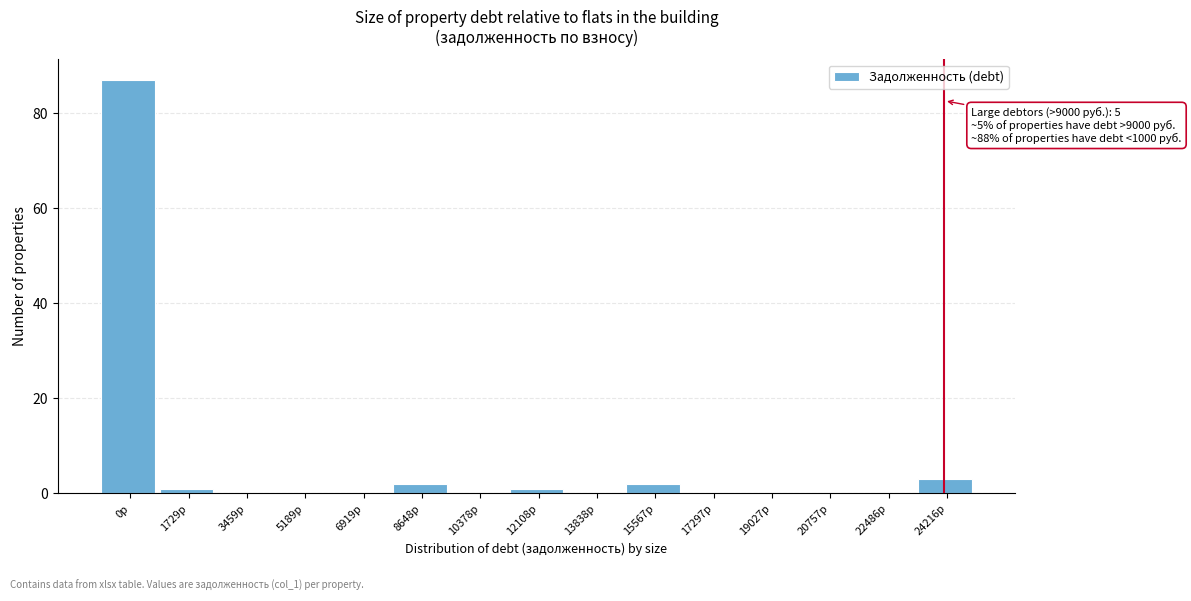

Reading left to right, transcribe all the data shown in this chart.

0р=87	1729р=1	3459р=0	5189р=0	6919р=0	8648р=2	10378р=0	12108р=1	13838р=0	15567р=2	17297р=0	19027р=0	20757р=0	22486р=0	24216р=3